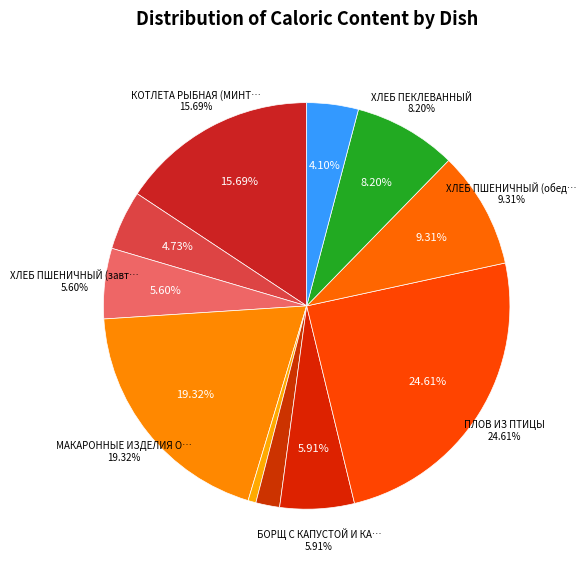

The КАПУСТА КВАШЕНАЯ slice represents 8% of the pie. True or false?

False